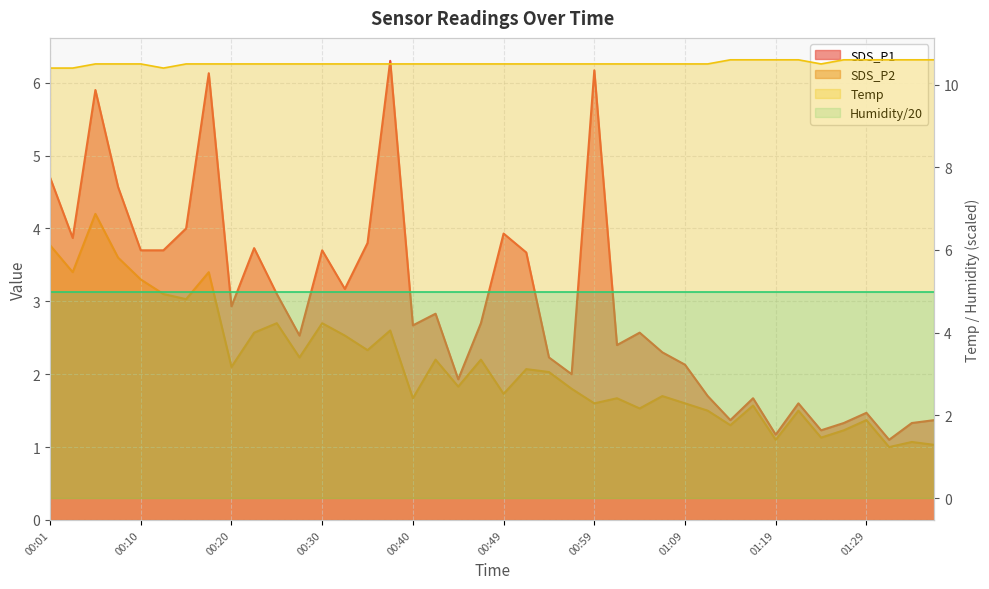

Which series has the largest total across all categories?

Temp